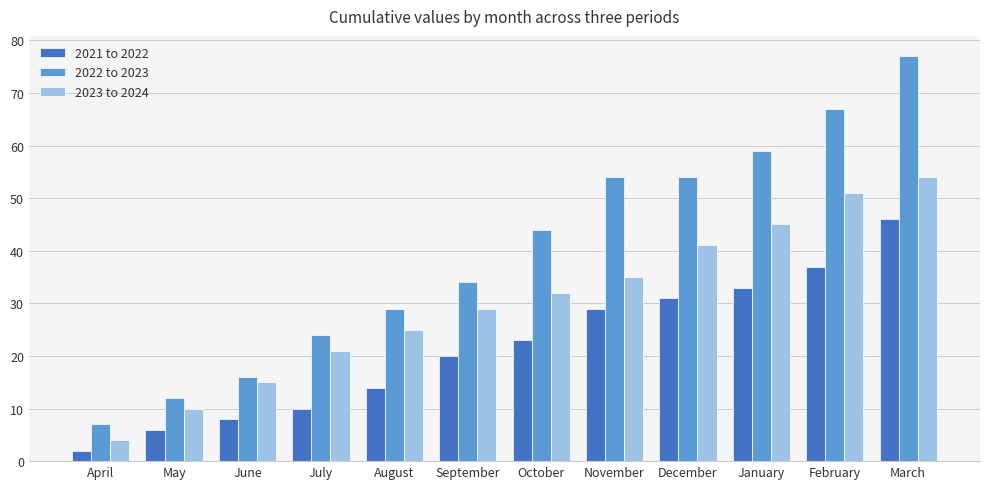

The 2022 to 2023 series shows 16 at June. True or false?

True